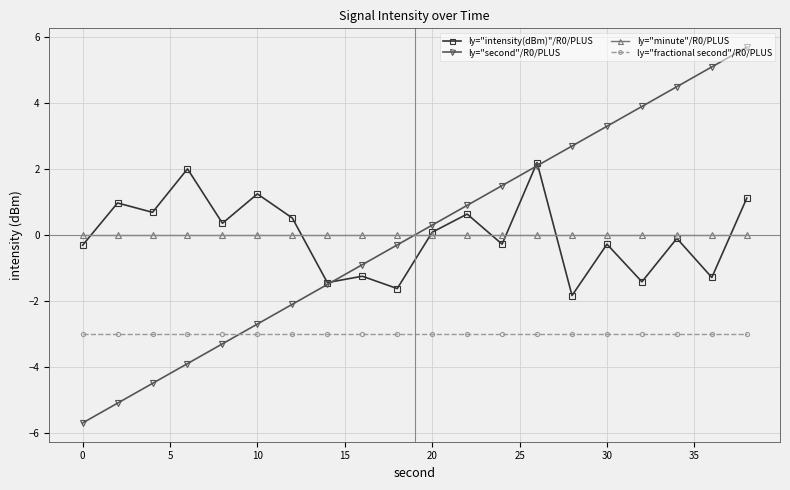

True or false: ly="minute"/R0/PLUS and ly="second"/R0/PLUS cross at least once.

True